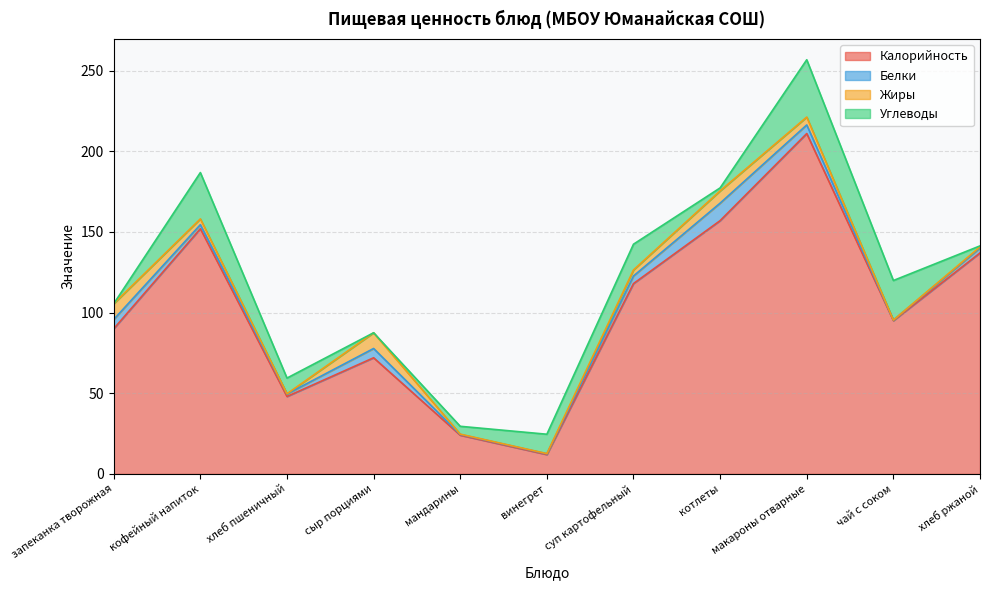

At which category does Калорийность reach its first local valley?

хлеб пшеничный